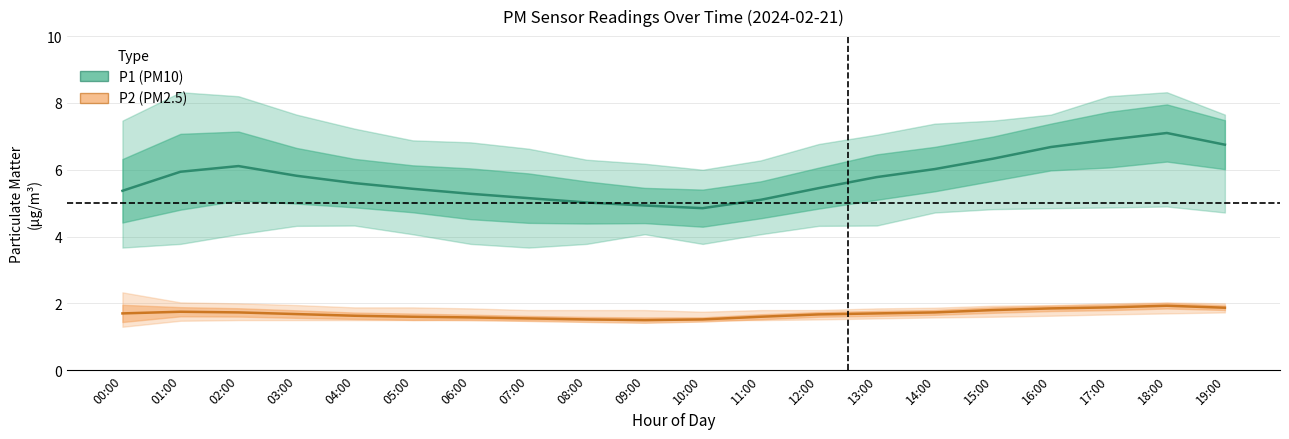

Rank the categories by P1 (PM10) value from lowest to highest.

10:00, 09:00, 08:00, 11:00, 07:00, 06:00, 00:00, 05:00, 12:00, 04:00, 13:00, 03:00, 01:00, 14:00, 02:00, 15:00, 16:00, 19:00, 17:00, 18:00